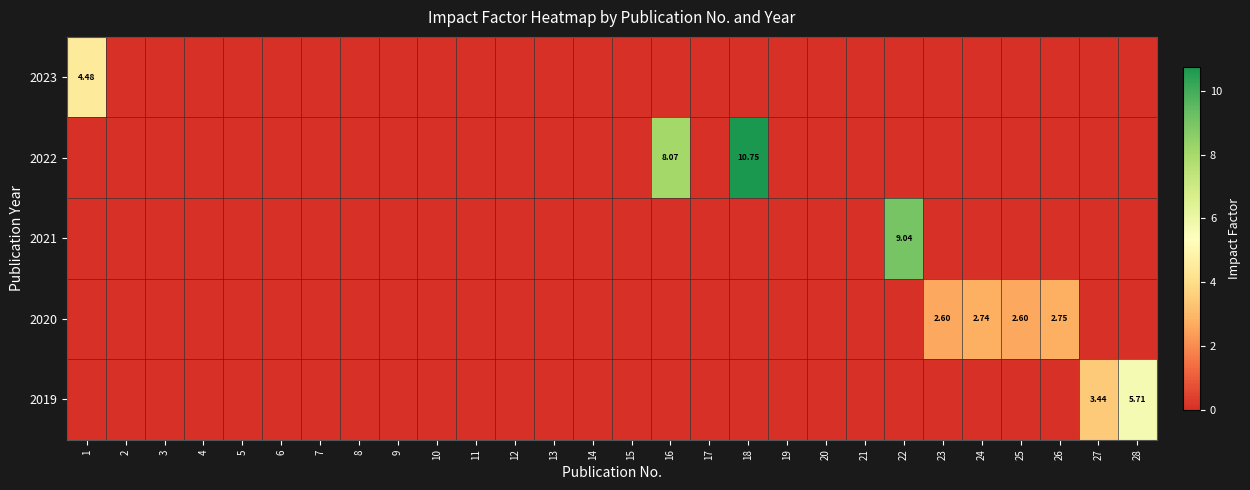

True or false: row_3 has a value of -1.5 at 4.

False